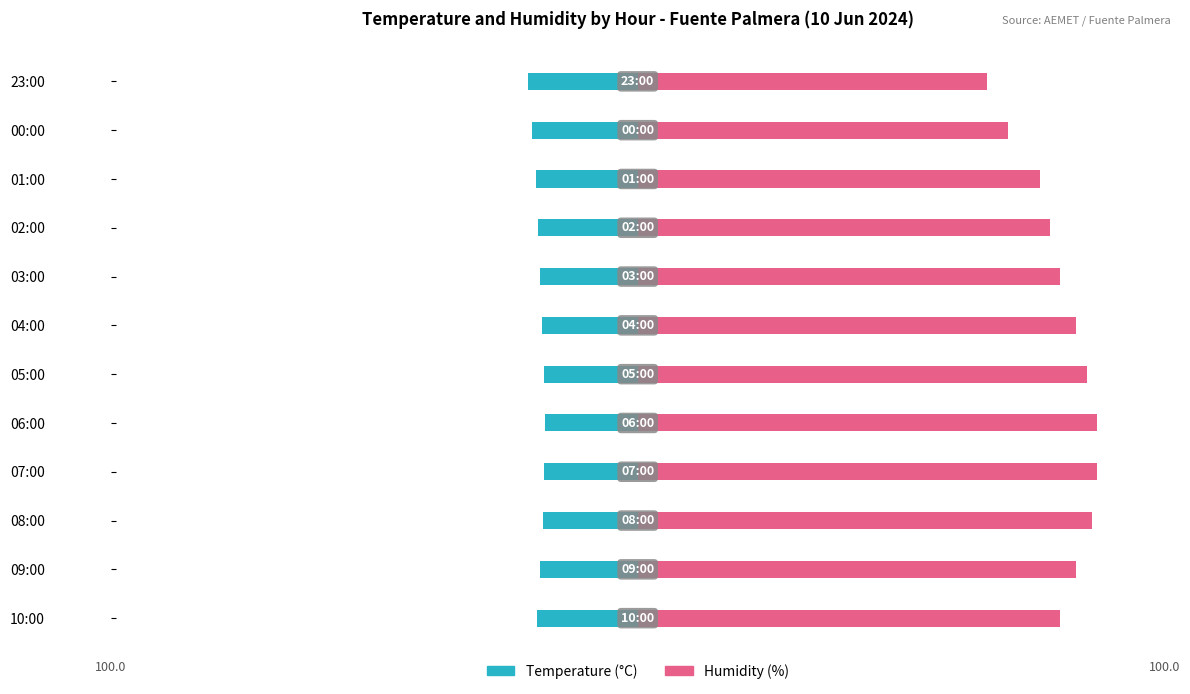

What is the average value of the Temperature (°C) series?

-18.9